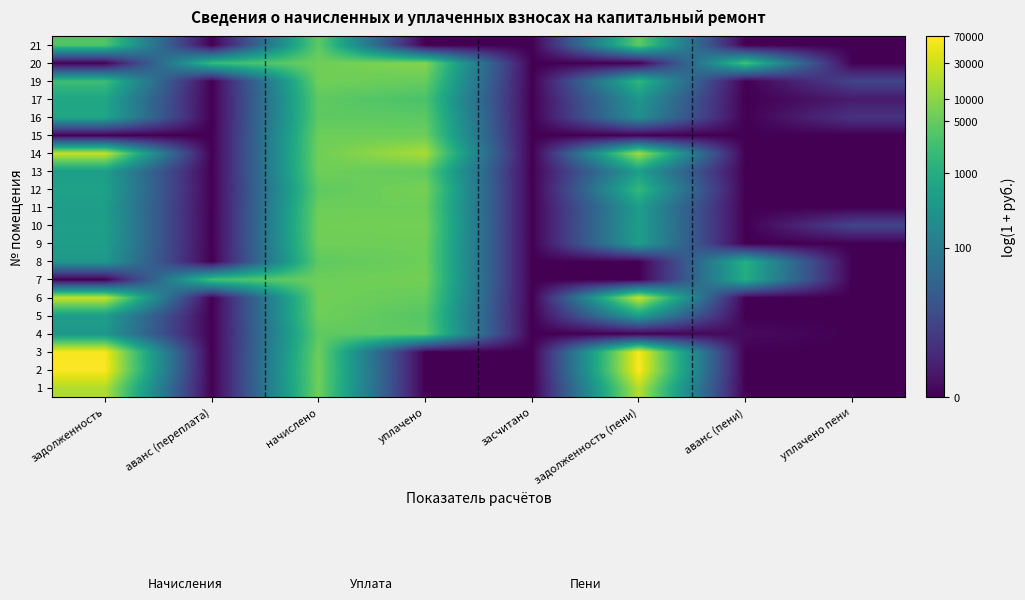

Reading left to right, what are all the values shown in this chart?

1: задолженность=9.8	аванс (переплата)=0.0	начислено=8.7	уплачено=0.0	засчитано=0.0	задолженность (пени)=9.9	аванс (пени)=0.0	уплачено пени=0.0
2: задолженность=11.1	аванс (переплата)=0.0	начислено=8.8	уплачено=0.0	засчитано=0.0	задолженность (пени)=11.2	аванс (пени)=0.0	уплачено пени=0.0
3: задолженность=11.0	аванс (переплата)=0.0	начислено=8.7	уплачено=0.0	засчитано=0.0	задолженность (пени)=11.1	аванс (пени)=0.0	уплачено пени=0.0
4: задолженность=5.9	аванс (переплата)=0.0	начислено=8.4	уплачено=8.4	засчитано=0.0	задолженность (пени)=0.0	аванс (пени)=0.3	уплачено пени=0.0
5: задолженность=6.2	аванс (переплата)=0.0	начислено=8.7	уплачено=8.2	засчитано=0.0	задолженность (пени)=6.2	аванс (пени)=0.0	уплачено пени=0.0
6: задолженность=10.2	аванс (переплата)=0.0	начислено=8.7	уплачено=8.5	засчитано=0.0	задолженность (пени)=10.3	аванс (пени)=0.0	уплачено пени=0.0
7: задолженность=0.0	аванс (переплата)=7.8	начислено=8.7	уплачено=8.8	засчитано=0.0	задолженность (пени)=0.0	аванс (пени)=7.0	уплачено пени=0.0
8: задолженность=5.9	аванс (переплата)=0.0	начислено=8.4	уплачено=8.7	засчитано=0.0	задолженность (пени)=0.0	аванс (пени)=7.0	уплачено пени=0.0
9: задолженность=6.2	аванс (переплата)=0.0	начислено=8.7	уплачено=8.7	засчитано=0.0	задолженность (пени)=6.2	аванс (пени)=0.0	уплачено пени=0.0
10: задолженность=6.3	аванс (переплата)=0.0	начислено=8.8	уплачено=8.8	засчитано=0.0	задолженность (пени)=6.3	аванс (пени)=0.0	уплачено пени=2.3
11: задолженность=6.2	аванс (переплата)=0.0	начислено=8.7	уплачено=8.7	засчитано=0.0	задолженность (пени)=6.2	аванс (пени)=0.0	уплачено пени=0.0
12: задолженность=6.4	аванс (переплата)=0.0	начислено=8.4	уплачено=8.9	засчитано=0.0	задолженность (пени)=7.5	аванс (пени)=0.0	уплачено пени=0.0
13: задолженность=6.2	аванс (переплата)=0.0	начислено=8.7	уплачено=8.4	засчитано=0.0	задолженность (пени)=6.2	аванс (пени)=0.0	уплачено пени=0.0
14: задолженность=10.2	аванс (переплата)=0.0	начислено=8.7	уплачено=9.7	засчитано=0.0	задолженность (пени)=9.6	аванс (пени)=0.0	уплачено пени=0.0
15: задолженность=0.0	аванс (переплата)=0.0	начислено=8.7	уплачено=8.7	засчитано=0.0	задолженность (пени)=0.0	аванс (пени)=0.0	уплачено пени=0.0
16: задолженность=6.6	аванс (переплата)=0.0	начислено=8.4	уплачено=8.3	засчитано=0.0	задолженность (пени)=5.5	аванс (пени)=0.0	уплачено пени=1.7
17: задолженность=6.6	аванс (переплата)=0.0	начислено=8.4	уплачено=8.0	засчитано=0.0	задолженность (пени)=5.9	аванс (пени)=0.0	уплачено пени=0.8
19: задолженность=7.6	аванс (переплата)=0.0	начислено=8.7	уплачено=8.6	засчитано=0.0	задолженность (пени)=7.4	аванс (пени)=0.0	уплачено пени=2.3
20: задолженность=0.0	аванс (переплата)=7.6	начислено=8.7	уплачено=9.1	засчитано=0.0	задолженность (пени)=0.0	аванс (пени)=7.9	уплачено пени=0.0
21: задолженность=8.1	аванс (переплата)=0.0	начислено=8.4	уплачено=0.0	засчитано=0.0	задолженность (пени)=8.4	аванс (пени)=0.0	уплачено пени=0.0